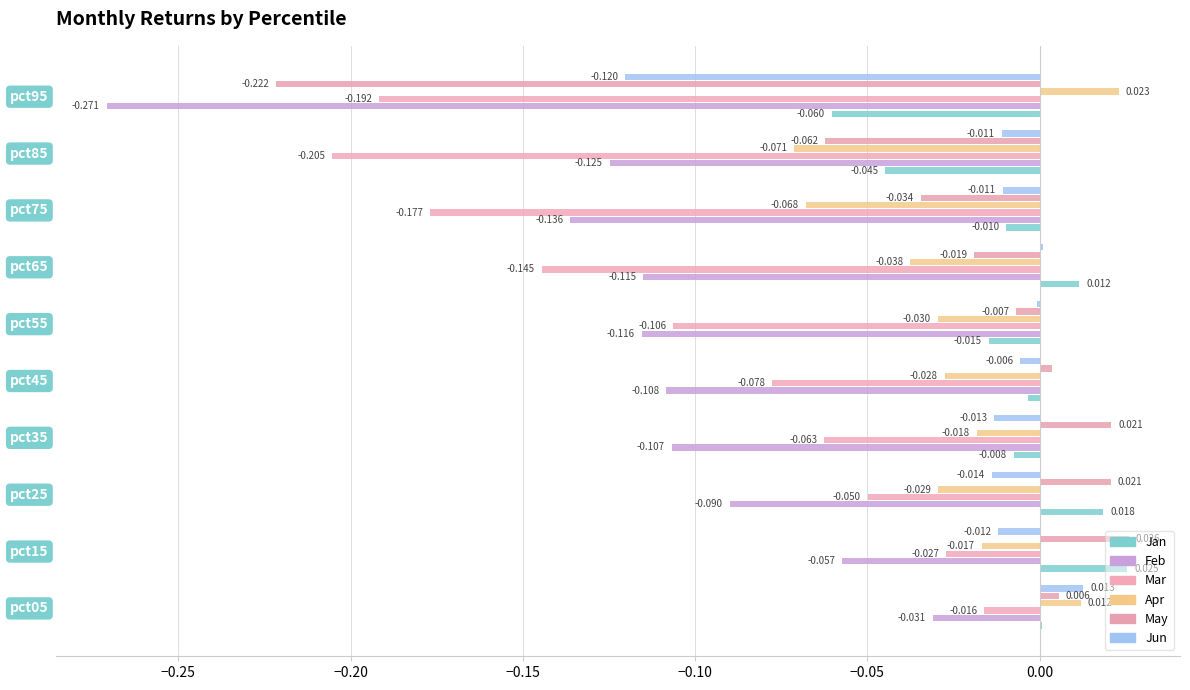

How many data points in Jun are above 0?

2